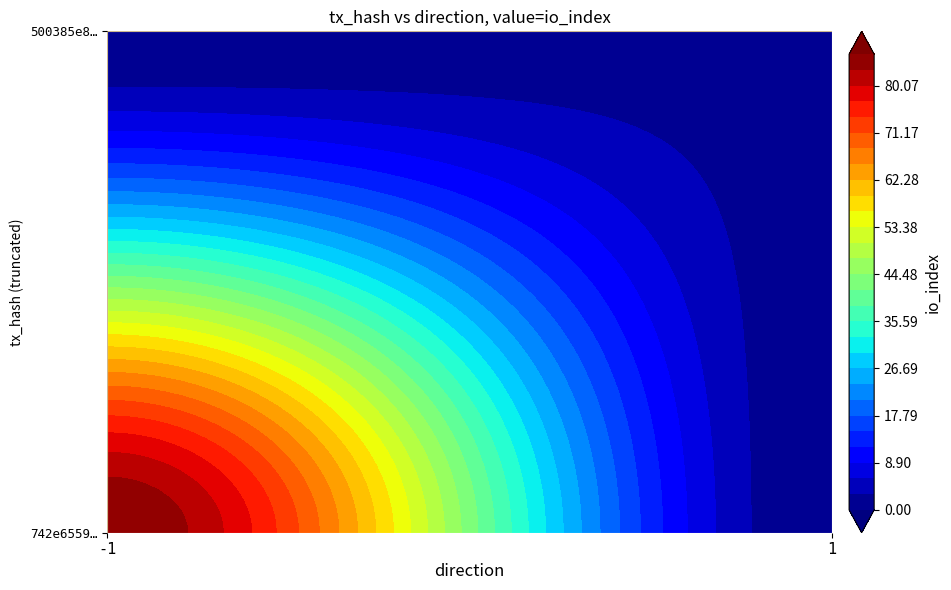

Reading left to right, what are all the values shown in this chart?

742e65597dbda46457c0c345010ff60234b4037: -1	86
500385e80714d4f50d006bab67c37fdfee1e0fc: 1	2